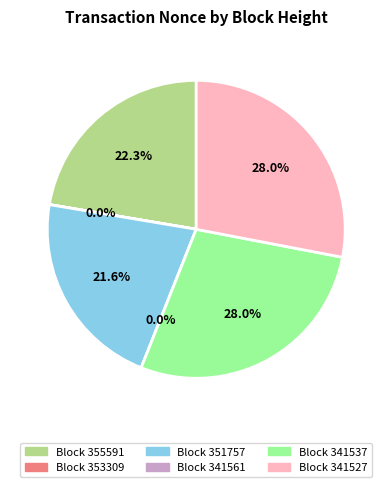

Which slice is the smallest?

341561